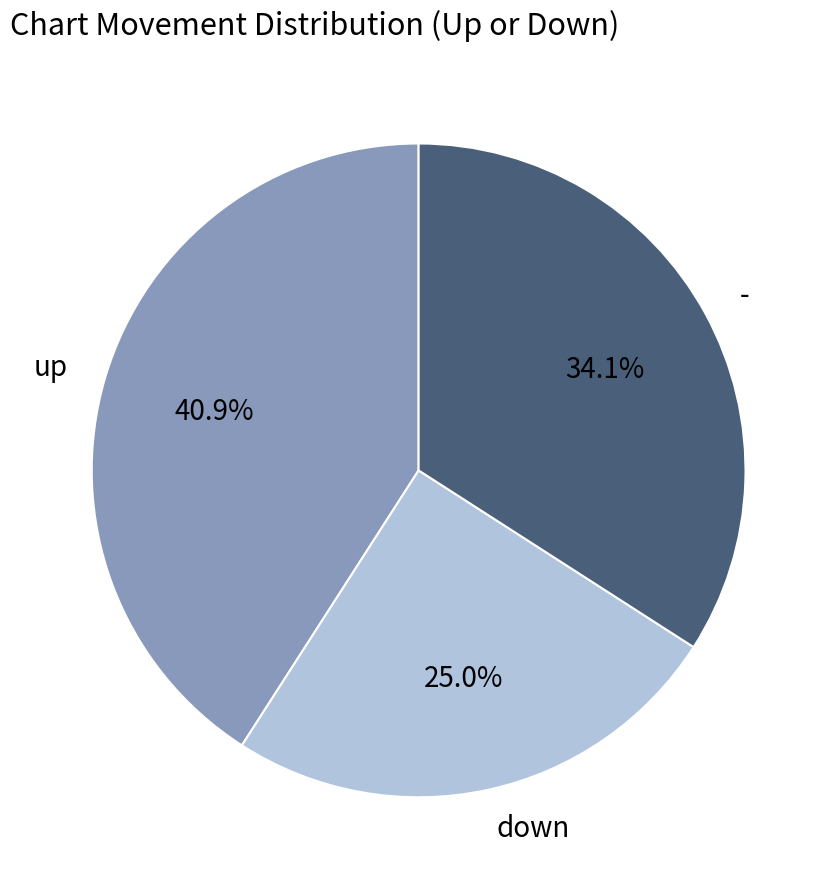

Approximately how many times larger is the value at up compared to -?

1.2